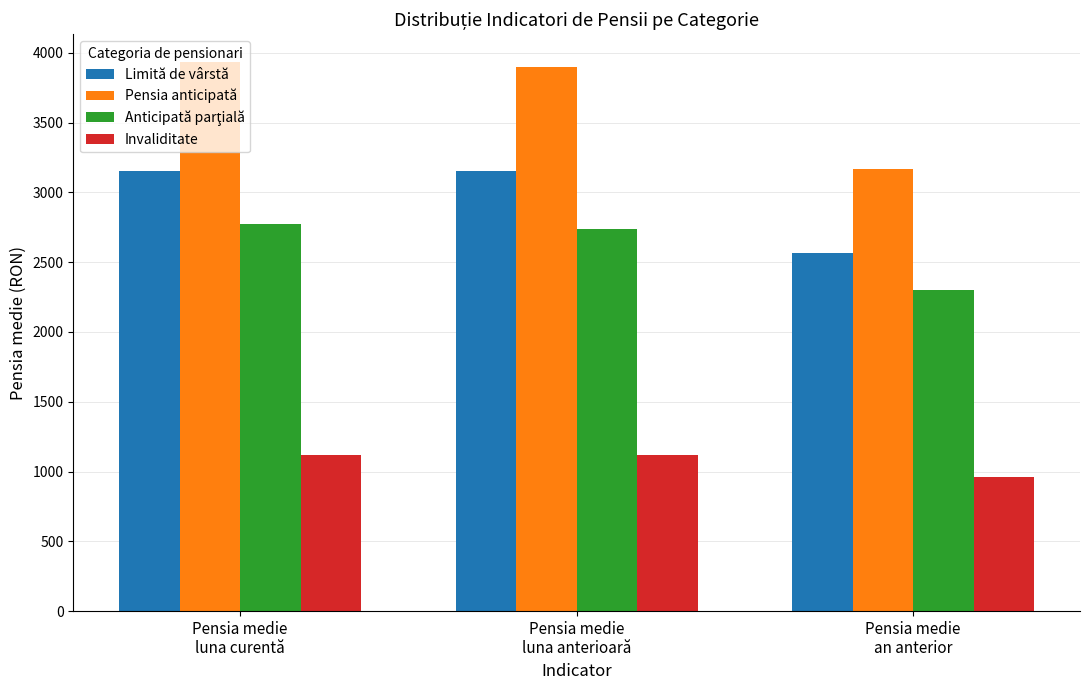

Does the chart contain any negative values?

No